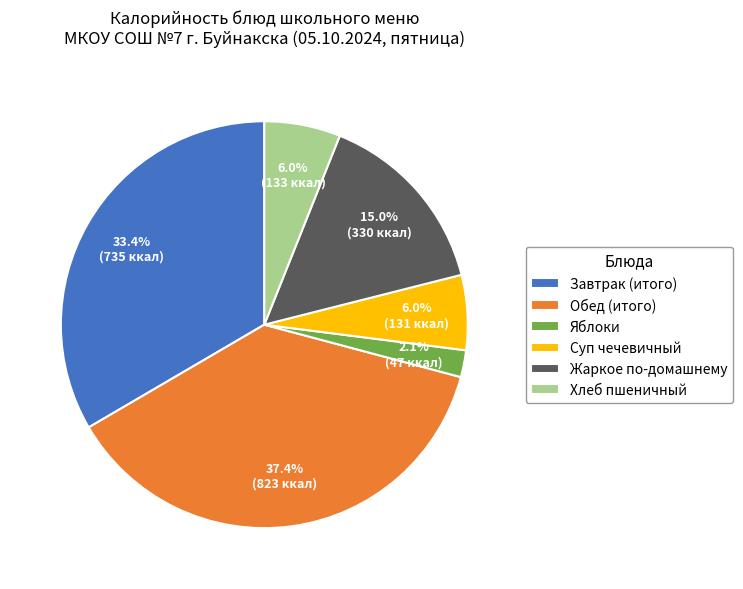

How many slices are in this pie chart?

6